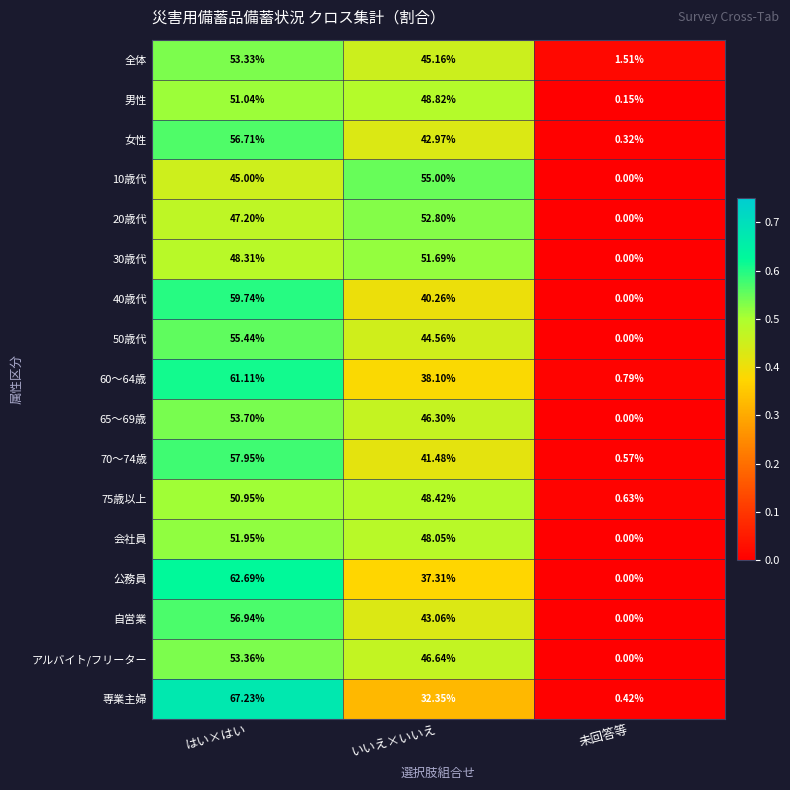

At which category is the sum across all series the highest?

はい×はい